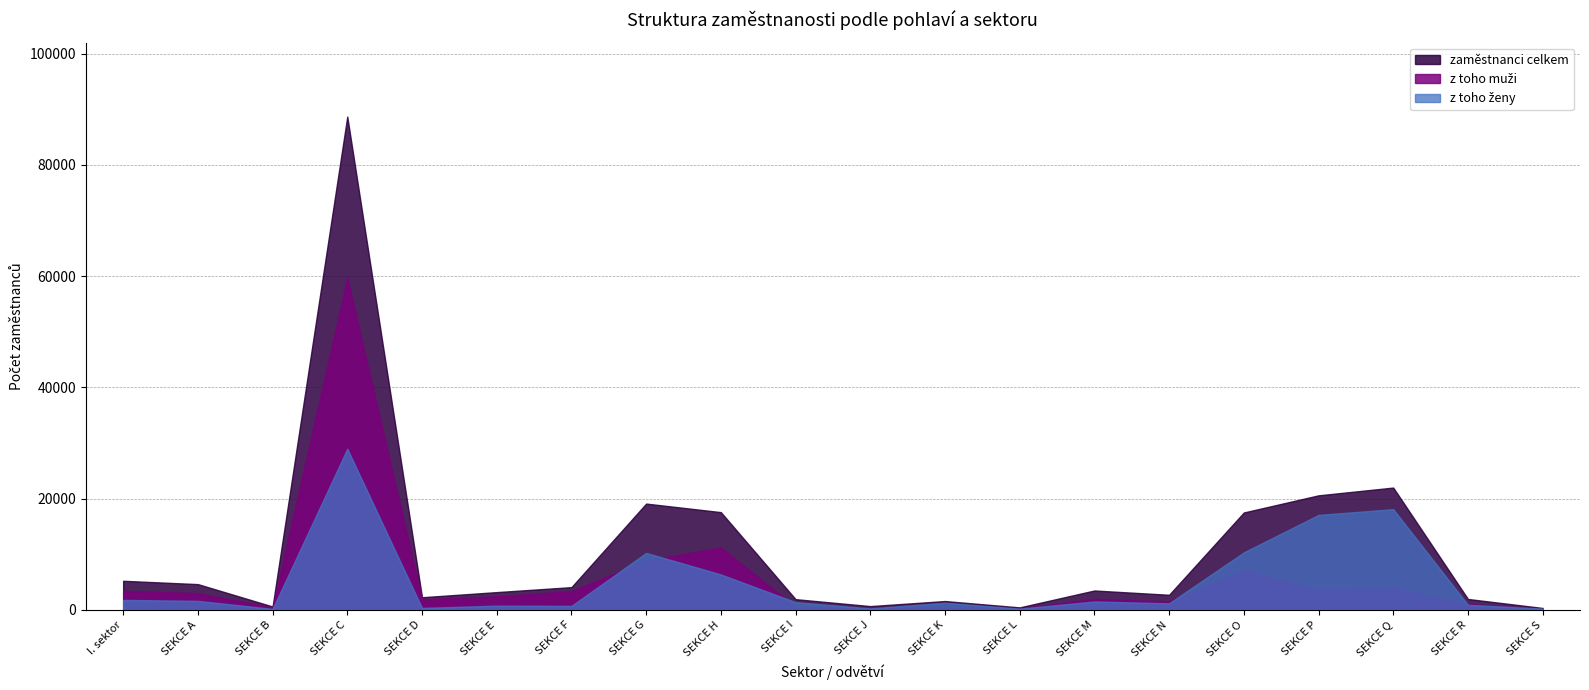

True or false: zaměstnanci celkem has a value of 153891 at SEKCE C.

False